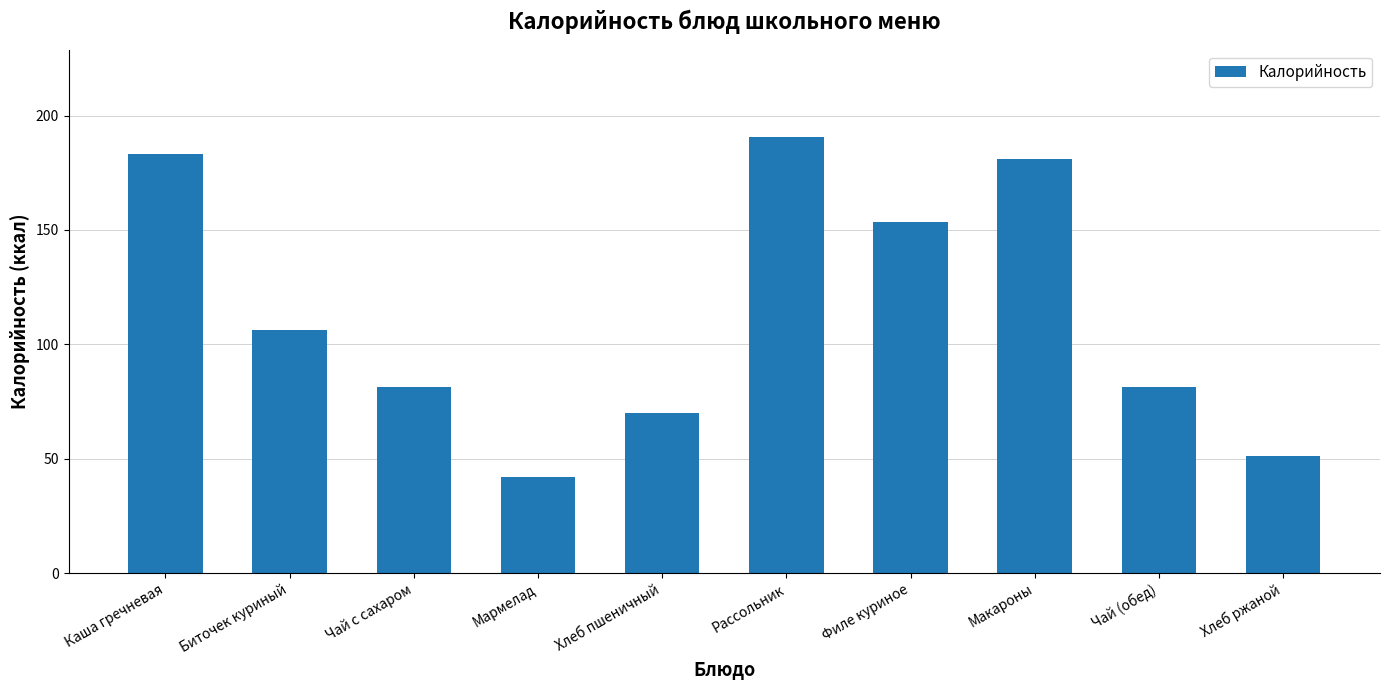

Which has a higher value, Мармелад or Филе куриное?

Филе куриное